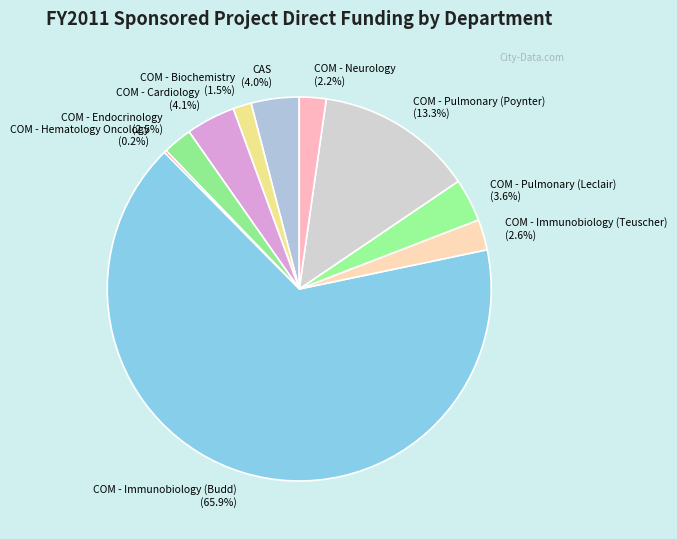

The COM - Immunobiology (Budd) slice represents 66% of the pie. True or false?

True